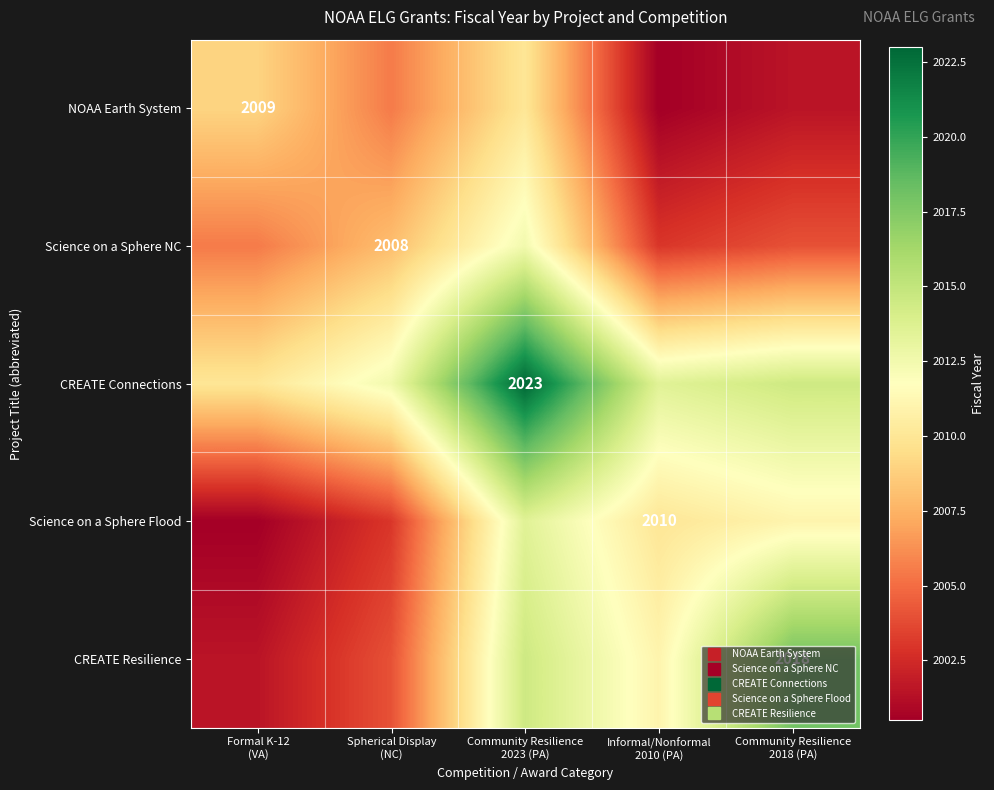

What is the lowest value of the CREATE Resilience series?

2001.5